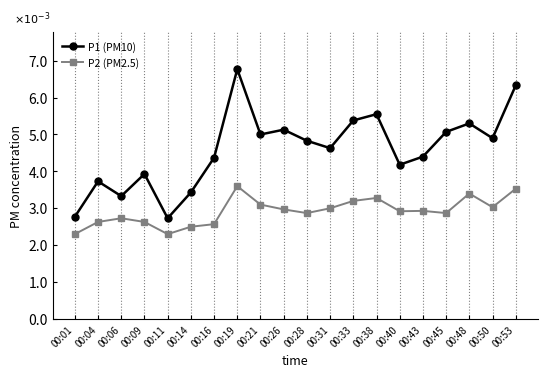

List the series in order of their peak value, highest first.

P1 (PM10), P2 (PM2.5)